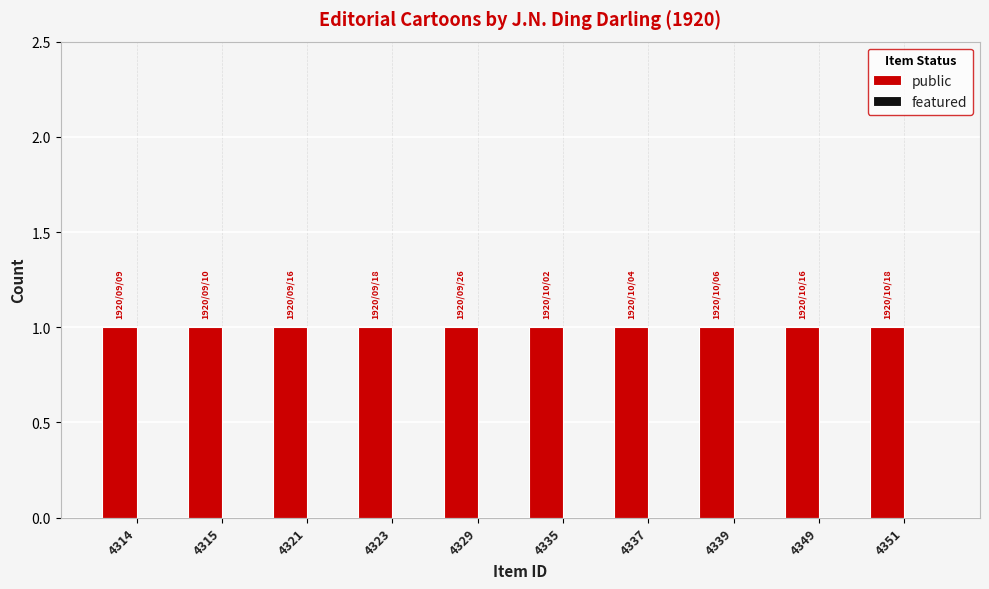

Rank the series by their average value, from lowest to highest.

featured, public